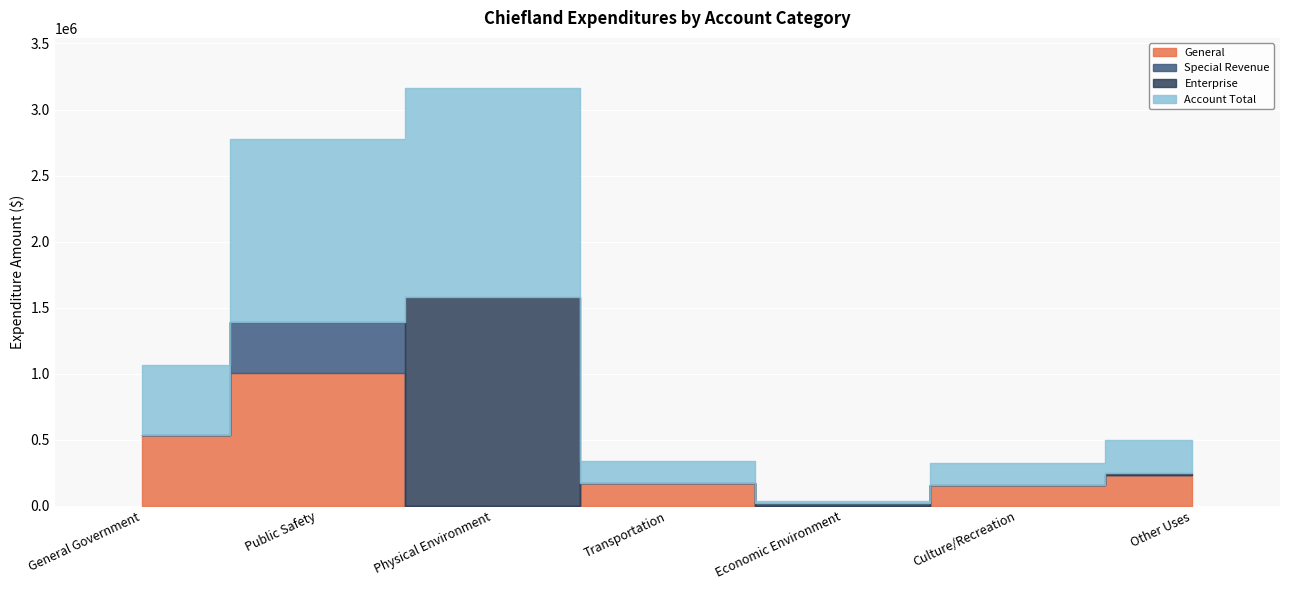

True or false: General and Special Revenue cross at least once.

False